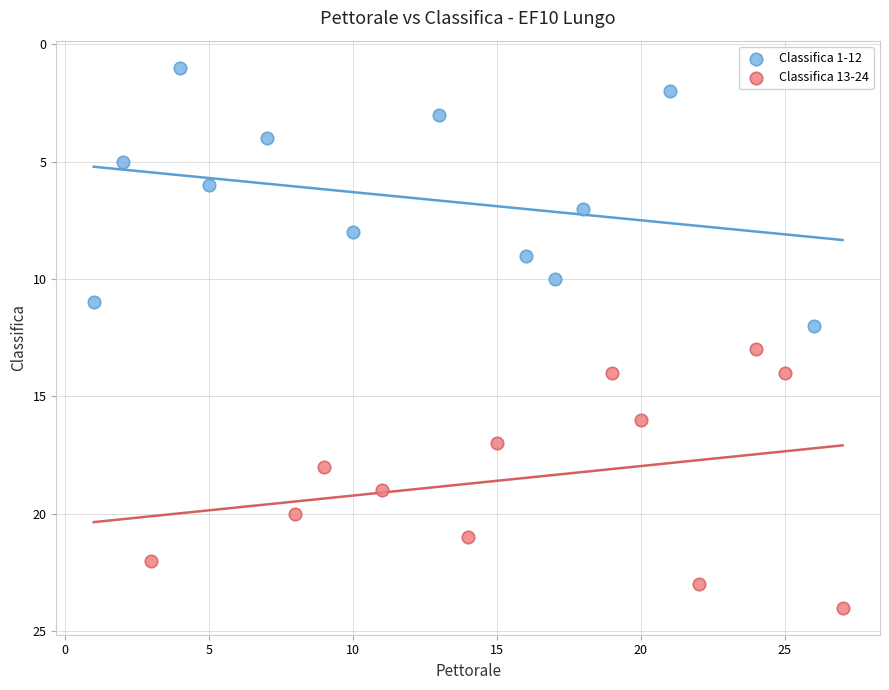

Which series contains the lowest Y value?

Classifica 1-12